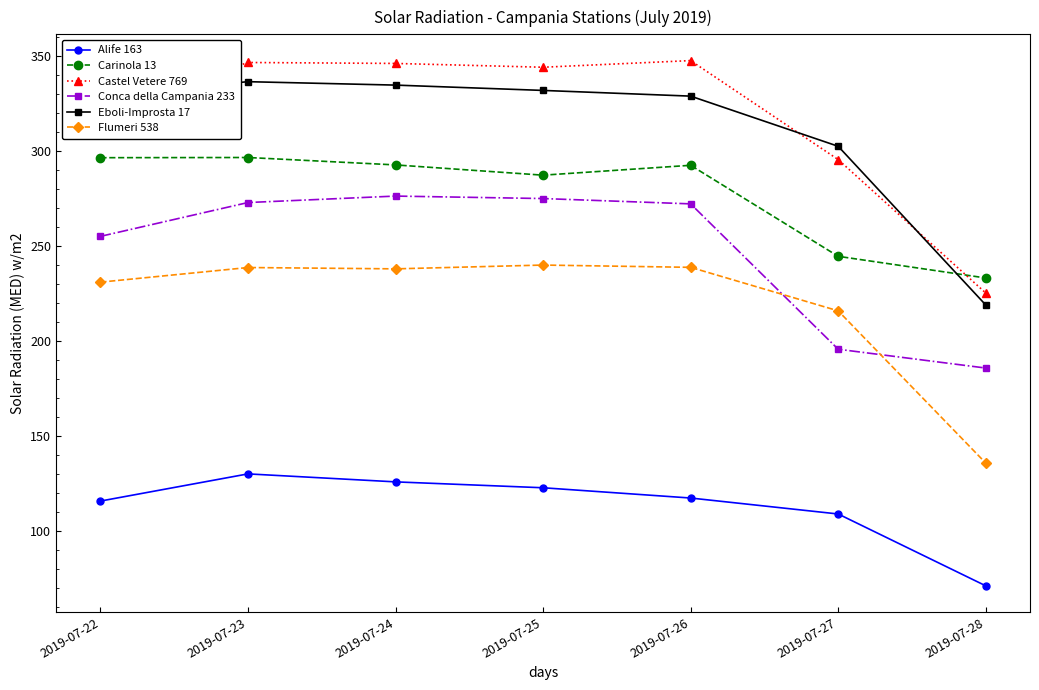

Which series changed the most between 2019-07-26 and 2019-07-28?

Castel Vetere 769